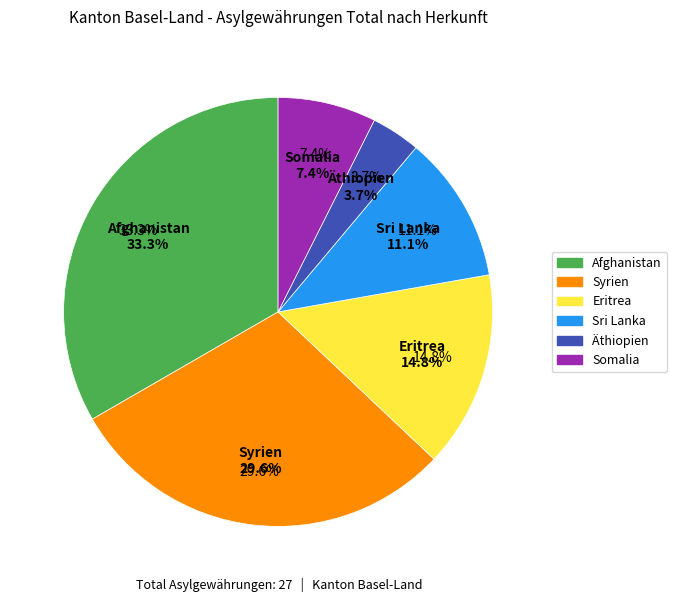

To the nearest percent, what is the average slice percentage?

17%